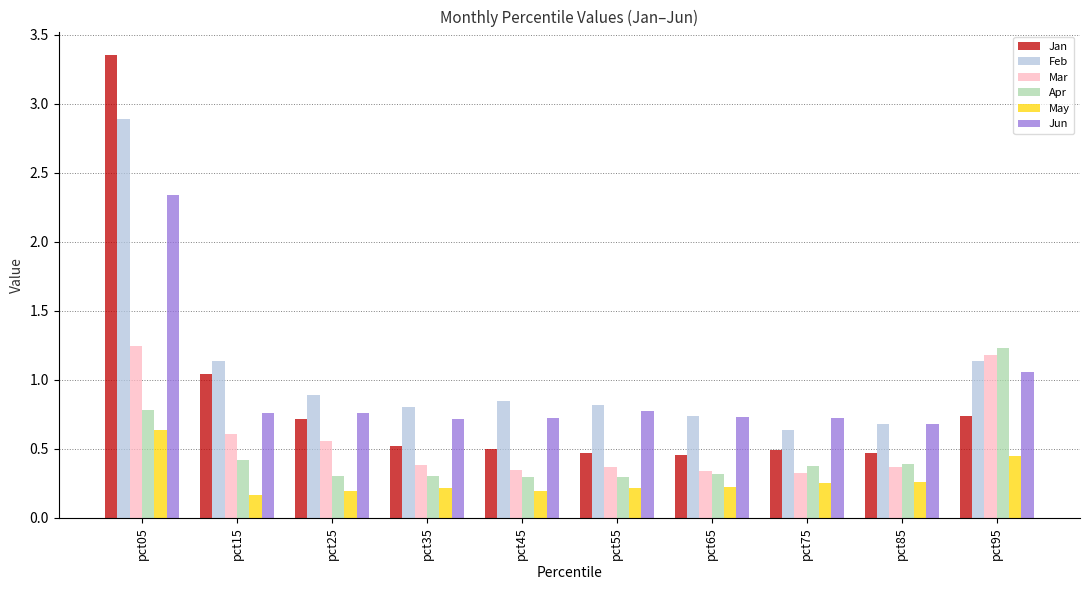

Which series has the widest spread of values?

Jan